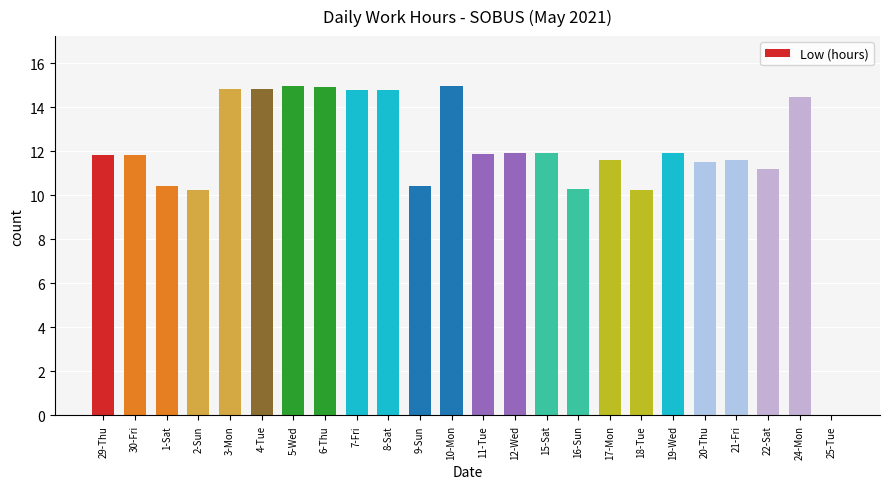

At which label does the data first exceed 11?

29-Thu